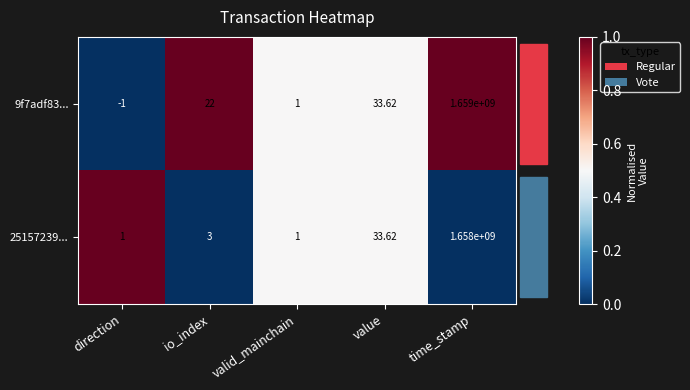

At which category does the chart reach its peak across all series?

time_stamp